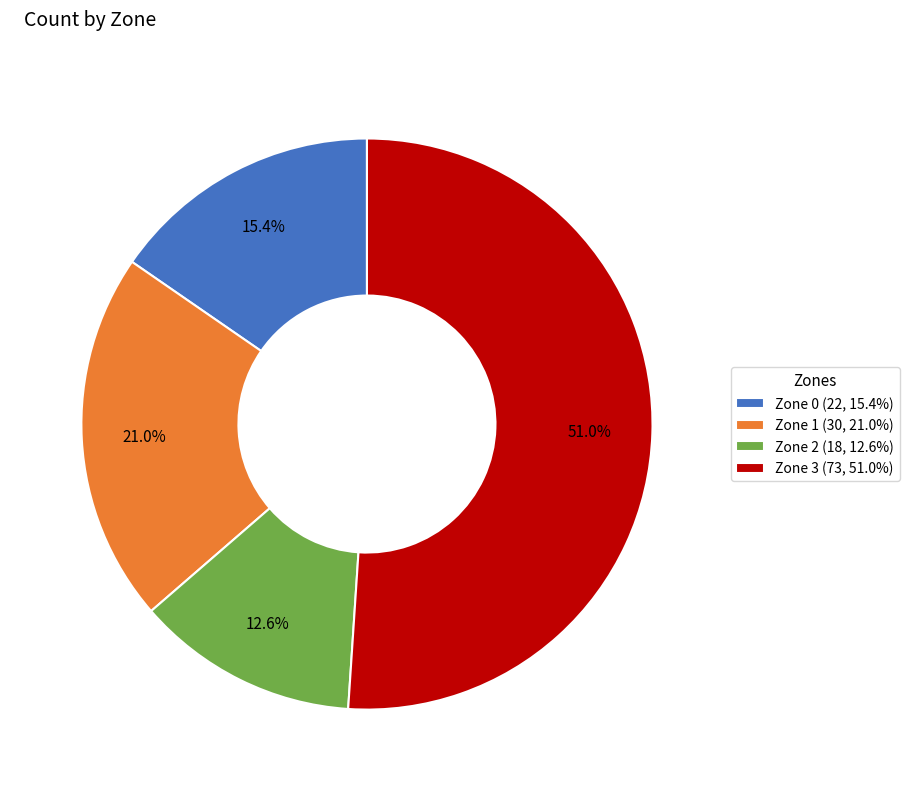

To the nearest percent, what is the difference between the largest and smallest slice percentages?

38%